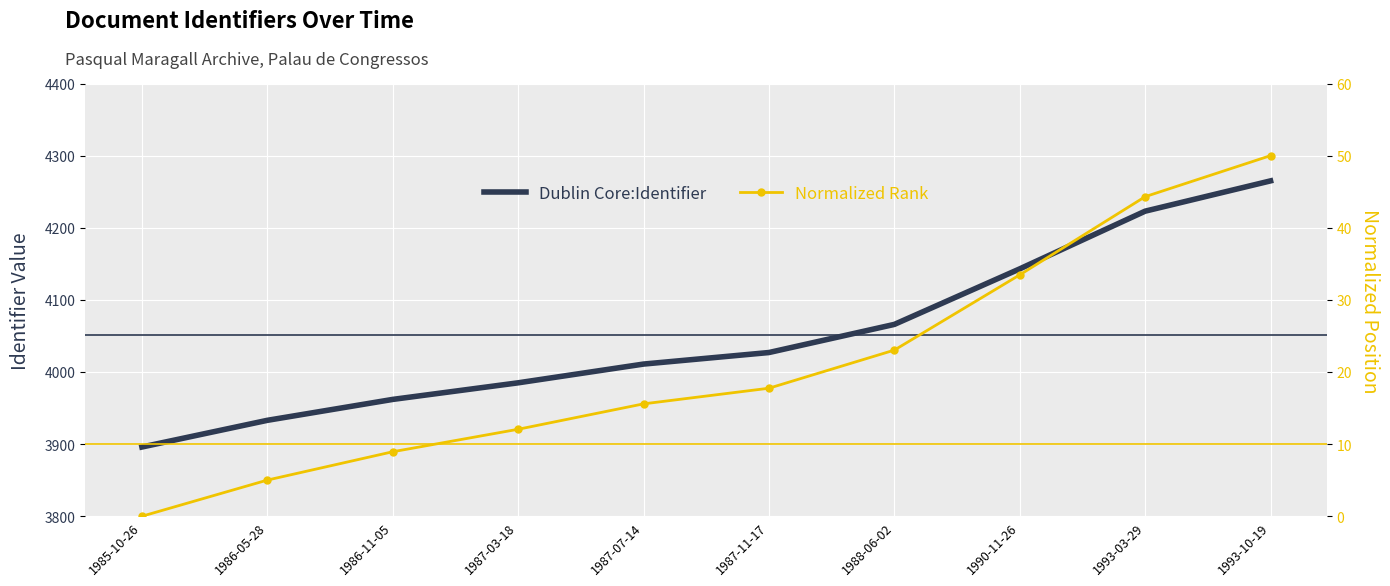

What is the difference between the second highest and minimum values in the Normalized Rank series?

44.3